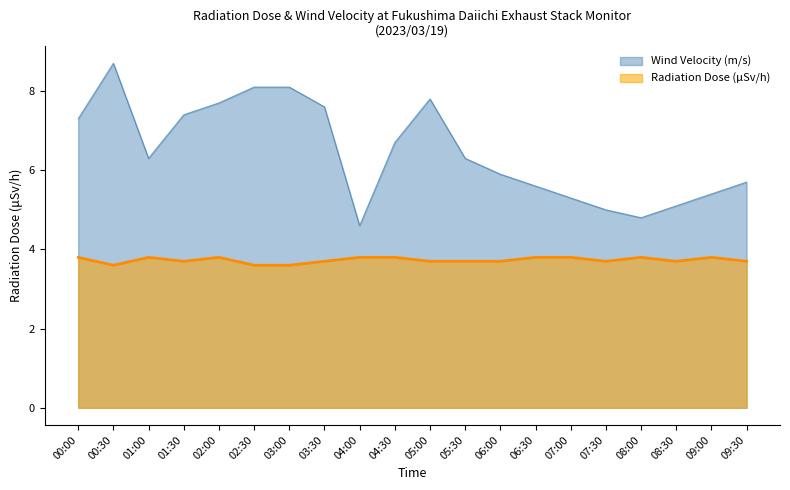

What is the lowest value of the Radiation Dose (μSv/h) series?

3.6